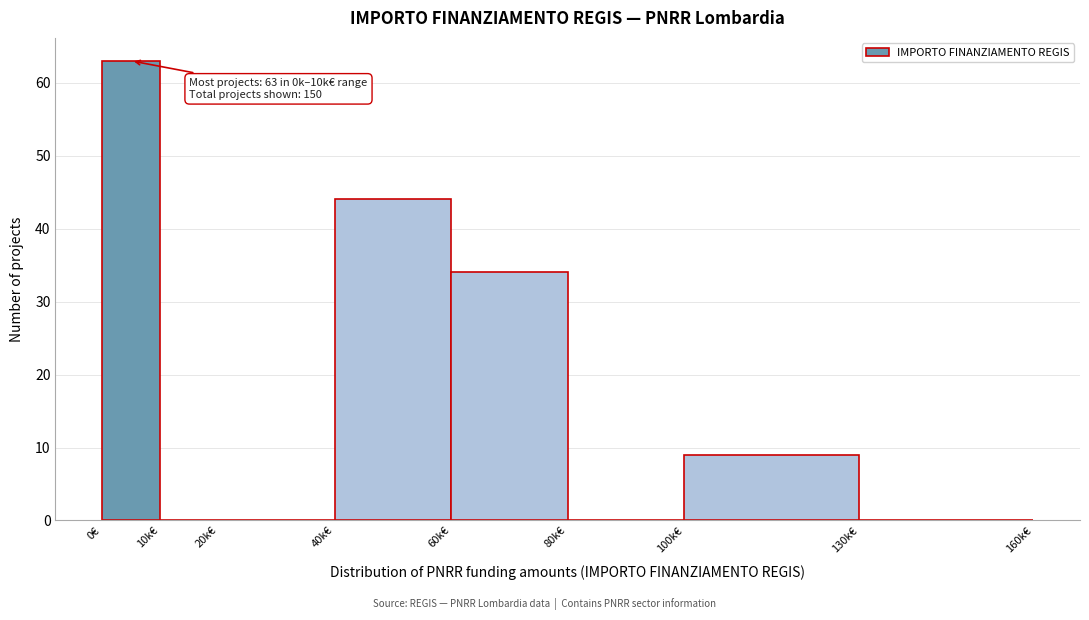

Reading left to right, transcribe all the data shown in this chart.

0€=63	10k€=0	20k€=0	40k€=44	60k€=34	80k€=0	100k€=9	130k€=0